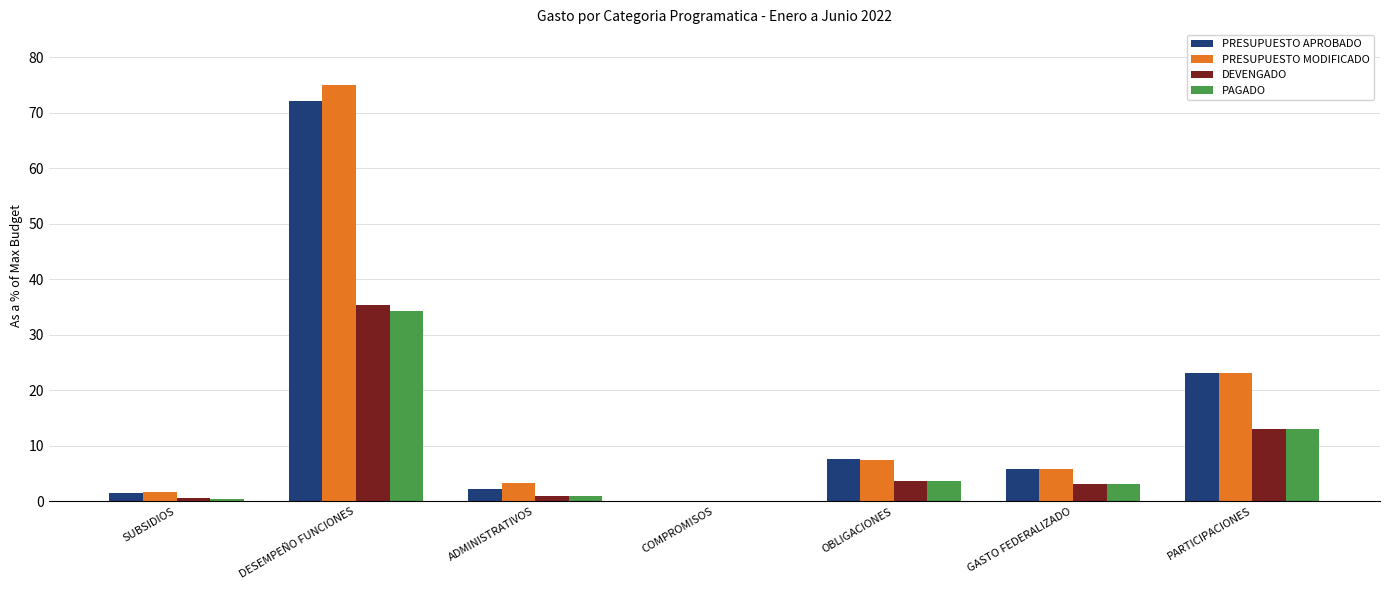

What is the maximum value for PRESUPUESTO MODIFICADO?

75.0